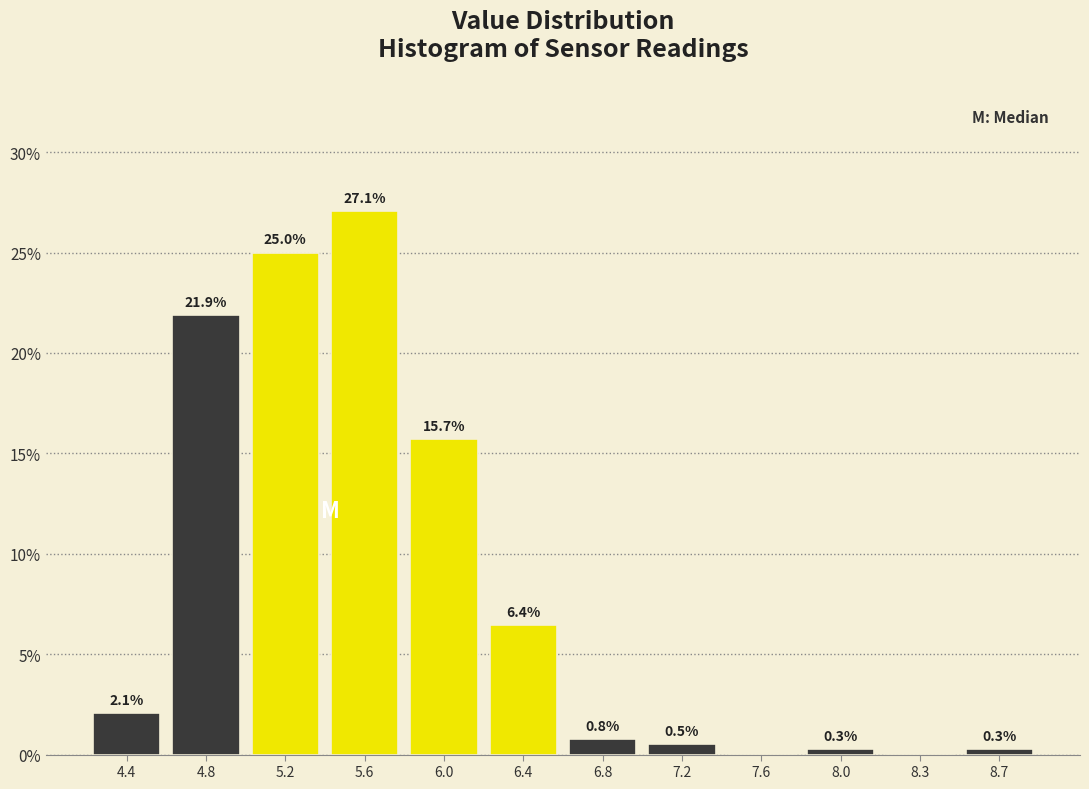

Over which range of the x-axis is the bar tallest?

5.40 to 5.80